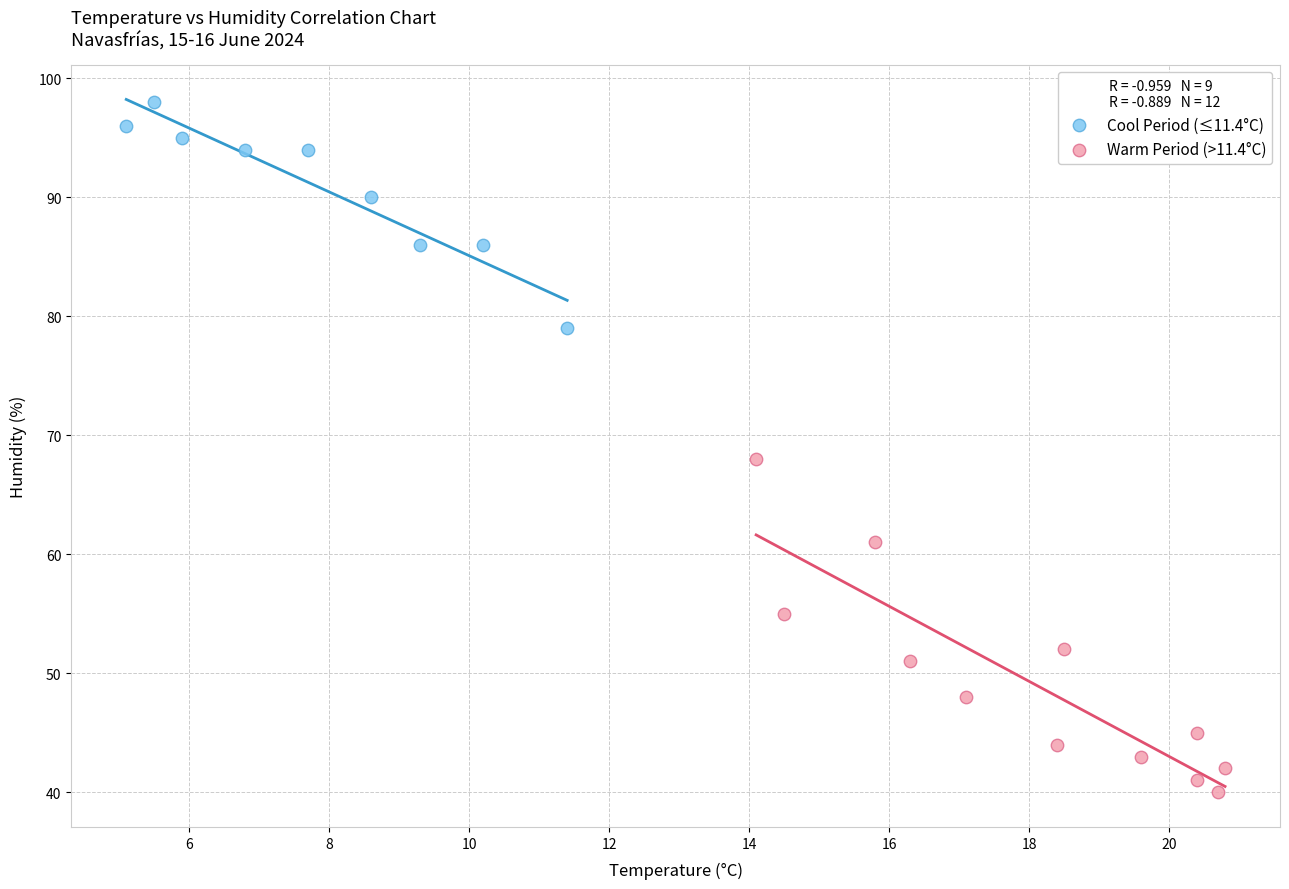

Which series has the largest Y range (max minus min)?

Warm Period (>11.4°C)